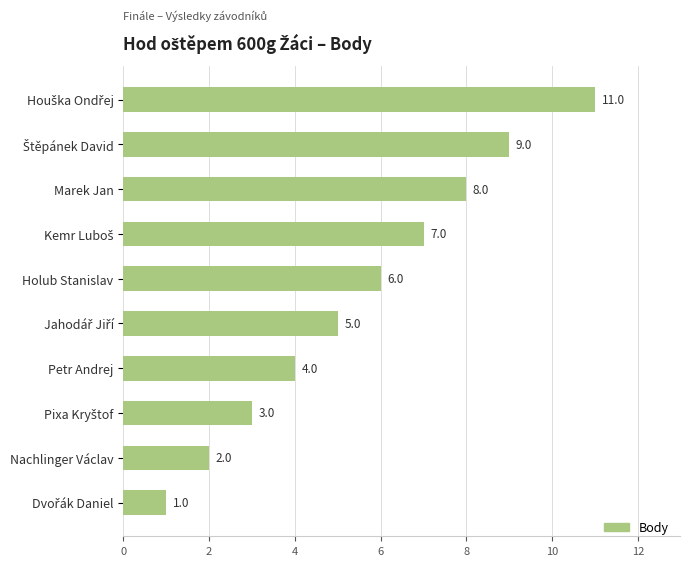

What is the difference between the second highest and second lowest values?

7